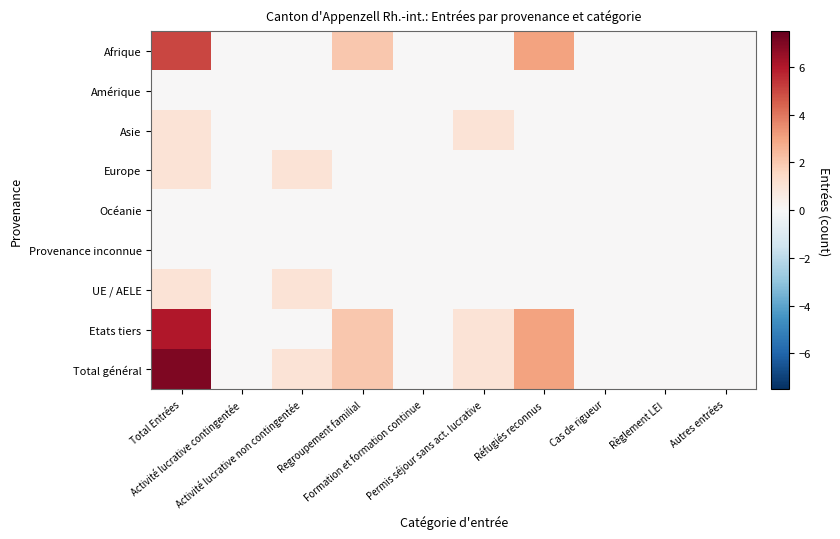

Count the number of categories in the chart.

10